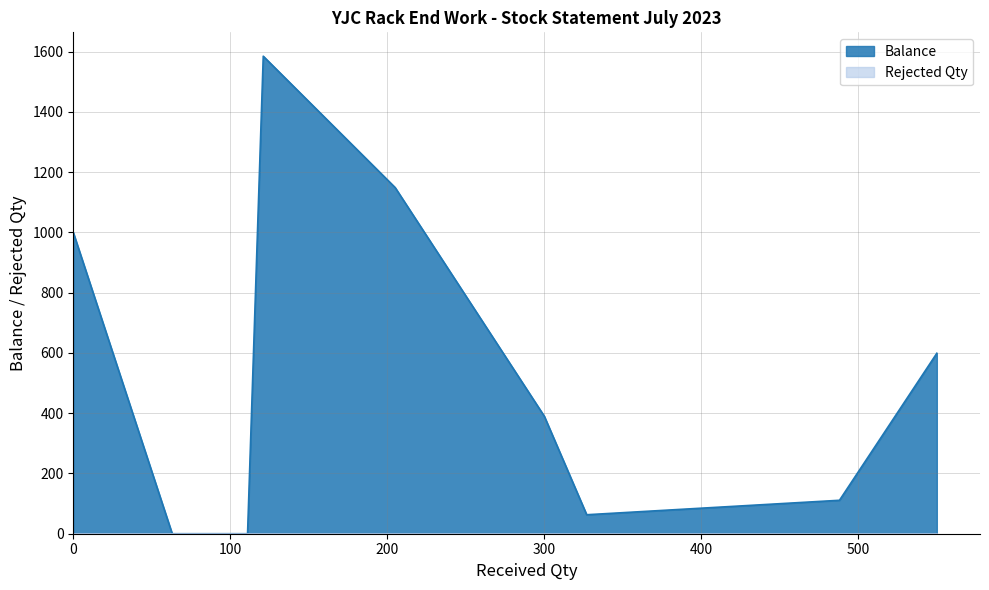

True or false: Rejected Qty and Balance intersect in this chart.

False